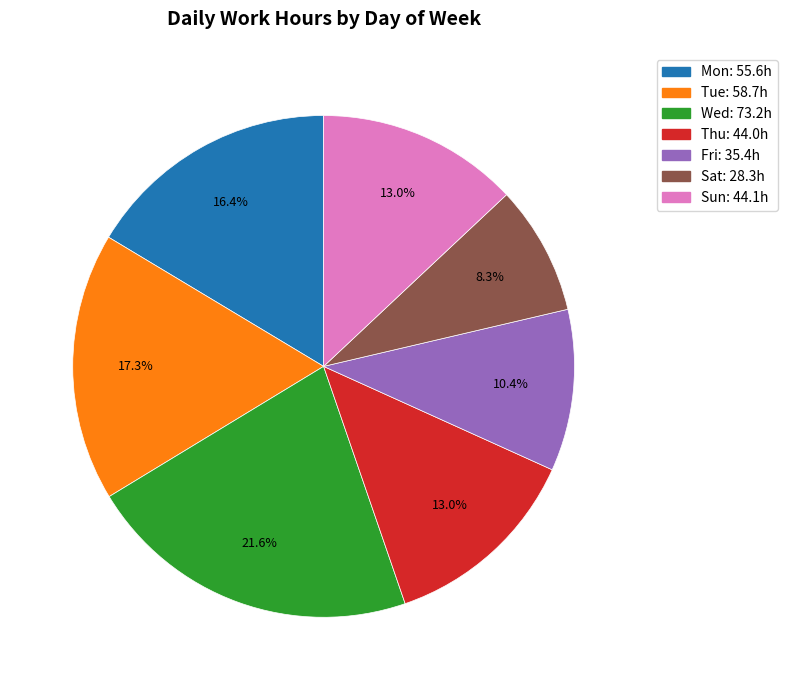

Is there any slice that represents more than half of the pie?

No